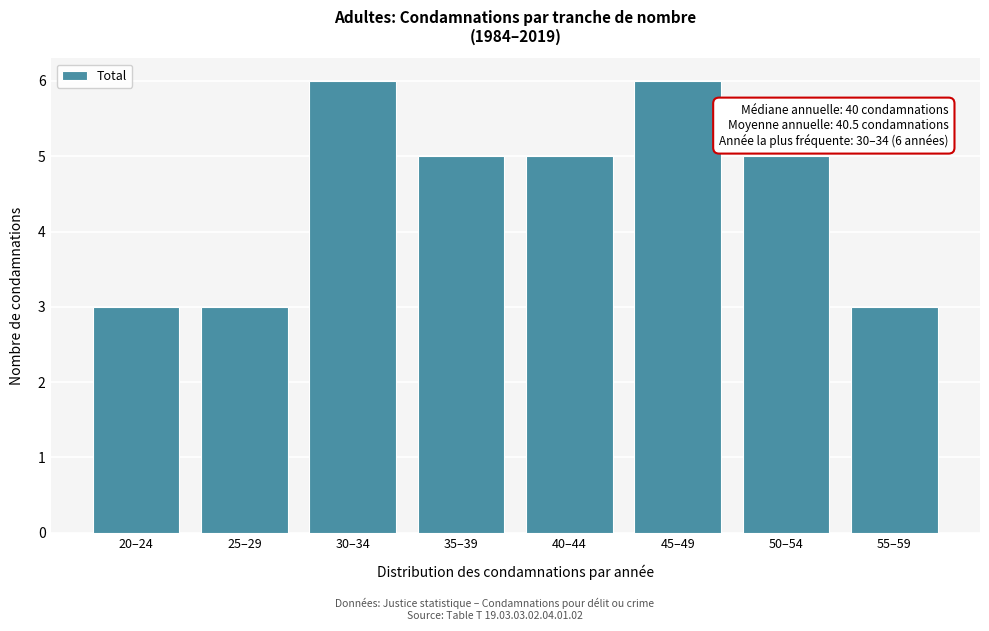

Reading right to left, list all the values displayed in this chart.

55–59=3	50–54=5	45–49=6	40–44=5	35–39=5	30–34=6	25–29=3	20–24=3